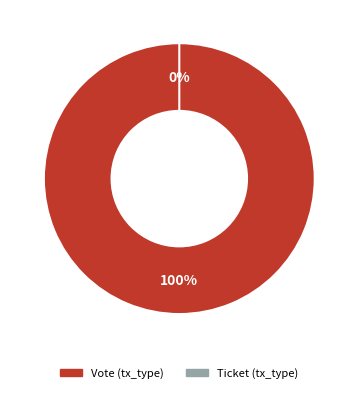

How many segments does this pie chart have?

2